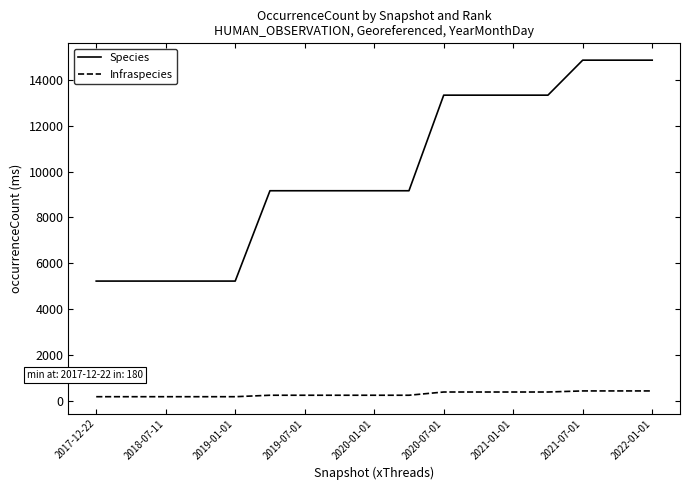

How many Infraspecies values are between 180 and 385?

14